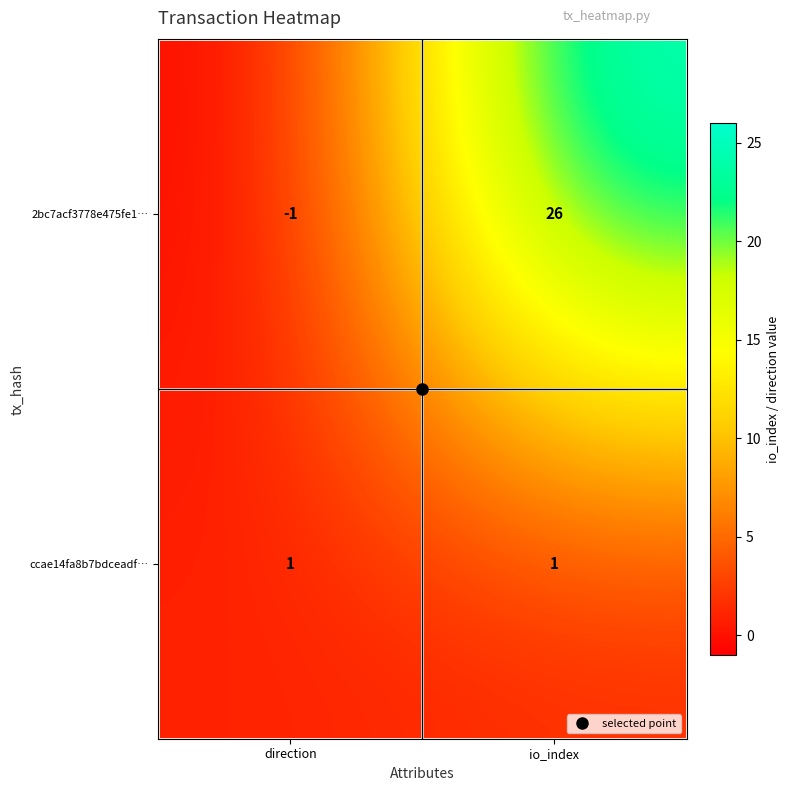

What is the difference between the 2bc7acf3778e475fe1… values at io_index and direction?

27